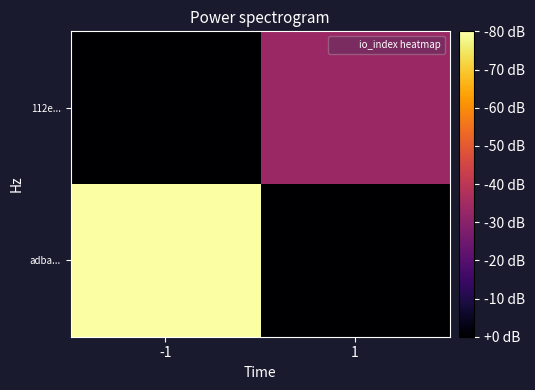

How many data points does each series have?

2